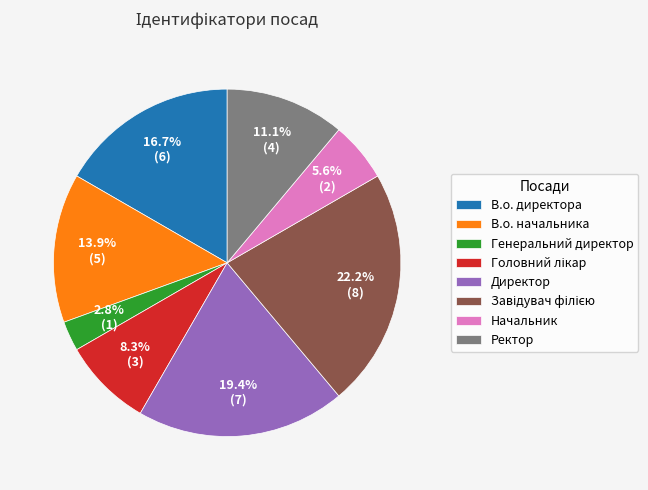

What is the smallest slice in the pie chart?

Генеральний директор